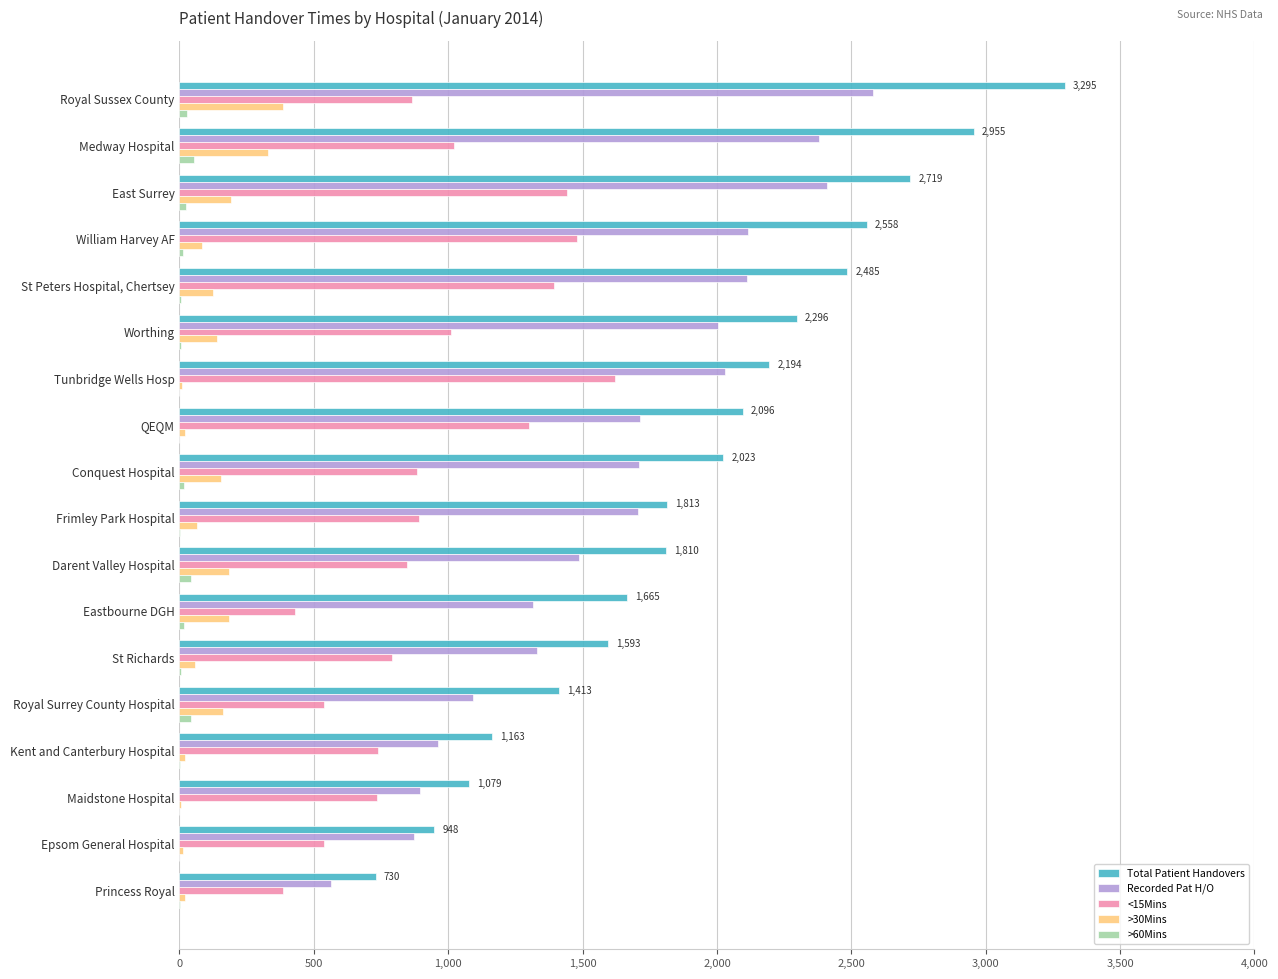

Is it true that Recorded Pat H/O equals 1317 at Eastbourne DGH?

True